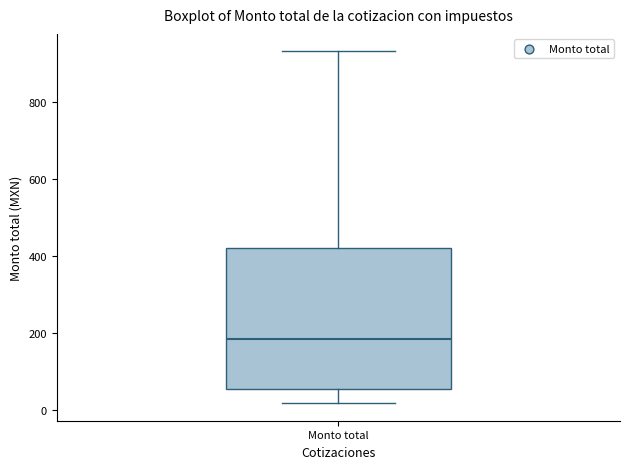

Read this box plot against the y-axis: the position of the median line, the range covered by the box, and the ends of both whiskers. The values are not printed on the chart, so give them approximately, as read against the axis.

median 180, box 60 to 420, whiskers 20 to 940